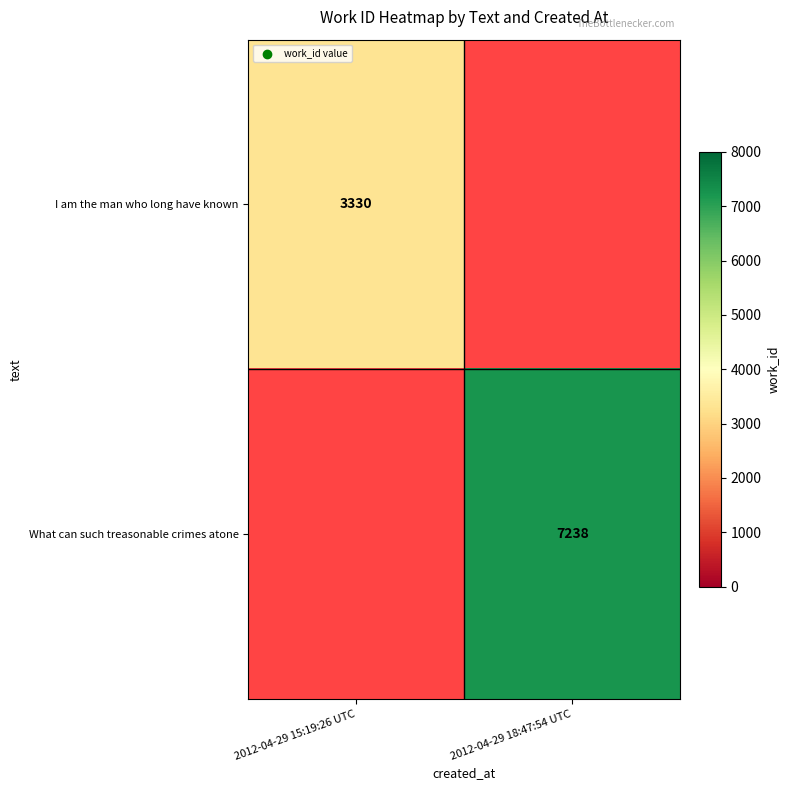

Is it true that I am the man who long have known equals 1783 at 2012-04-29 15:19:26 UTC?

False